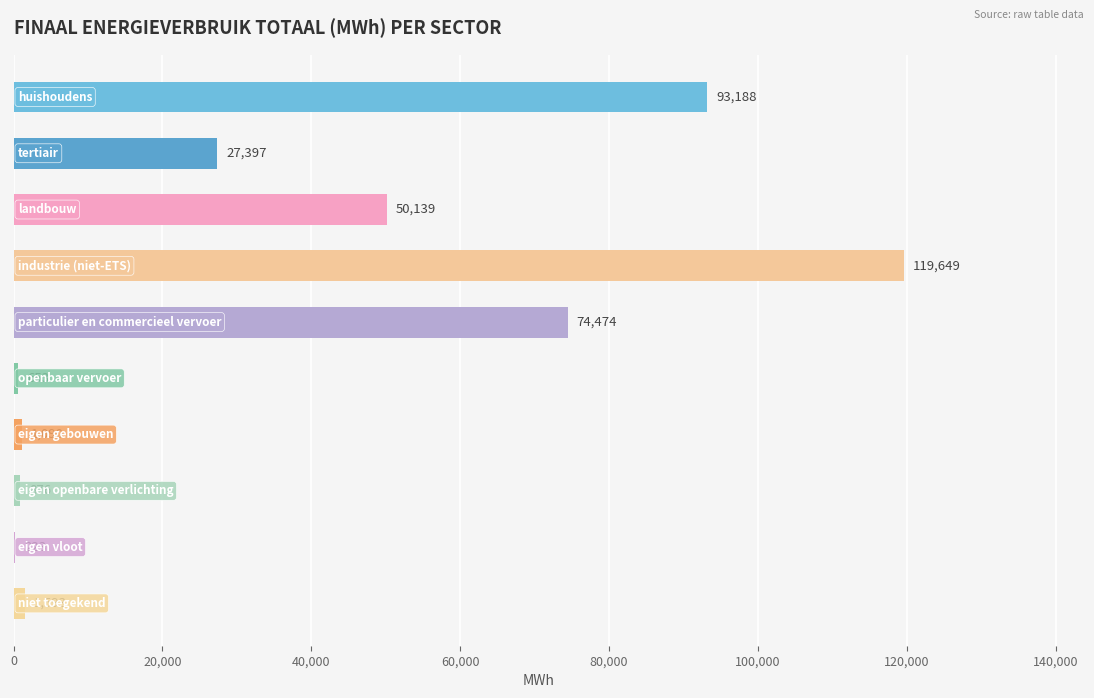

What is the maximum value shown in the chart?

119648.6